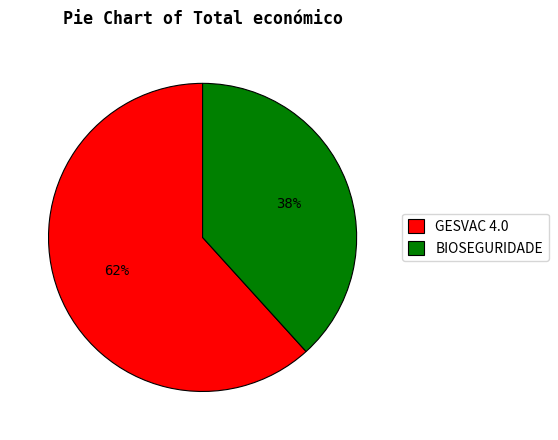

Which slice is the smallest?

BIOSEGURIDADE